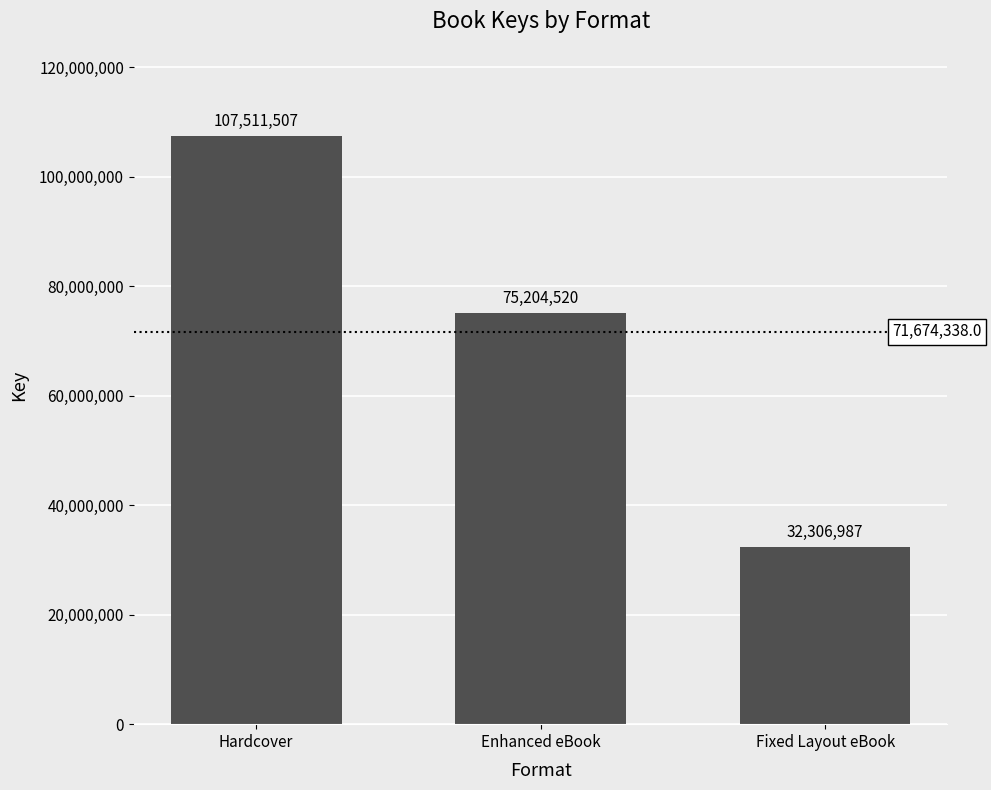

How many values are between 32306987 and 107511507?

3